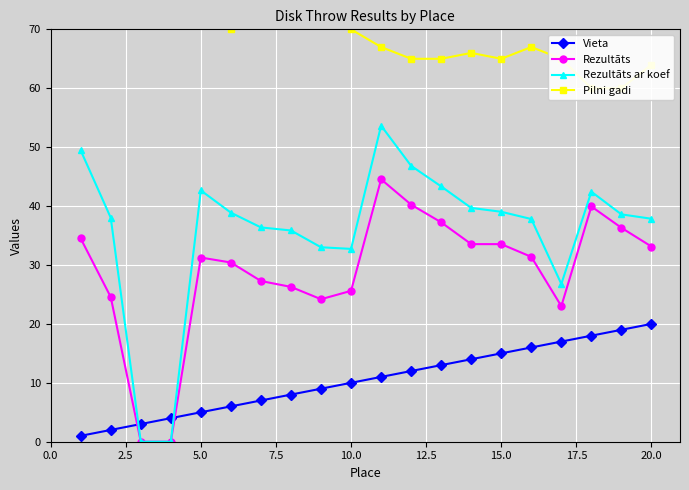

What is the maximum value for Rezultāts ar koef?

53.7